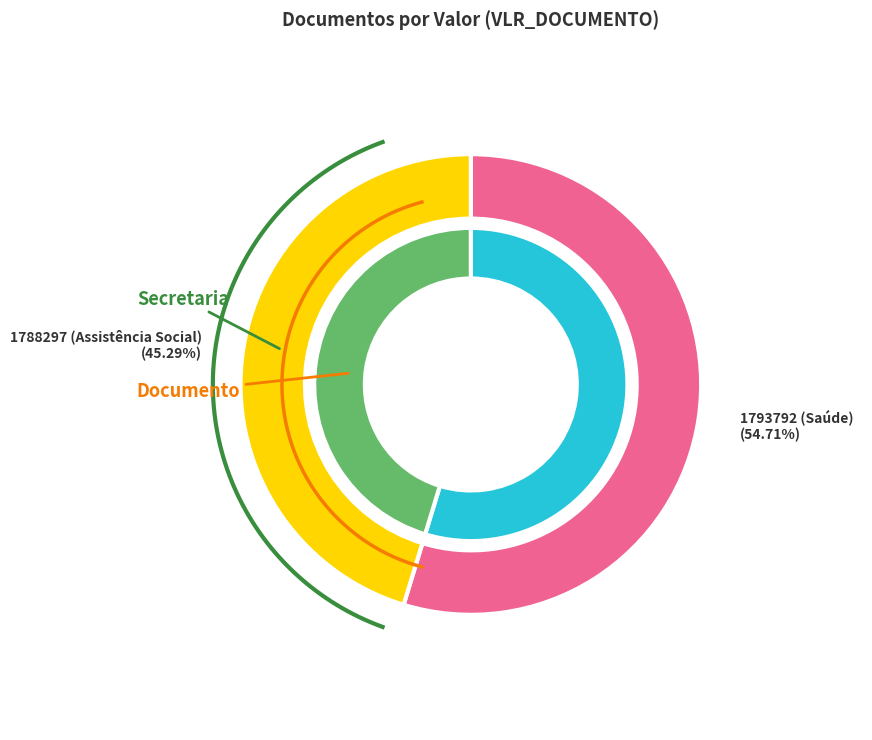

Does 1788297 (Assistência Social) represent more than half of the total?

No